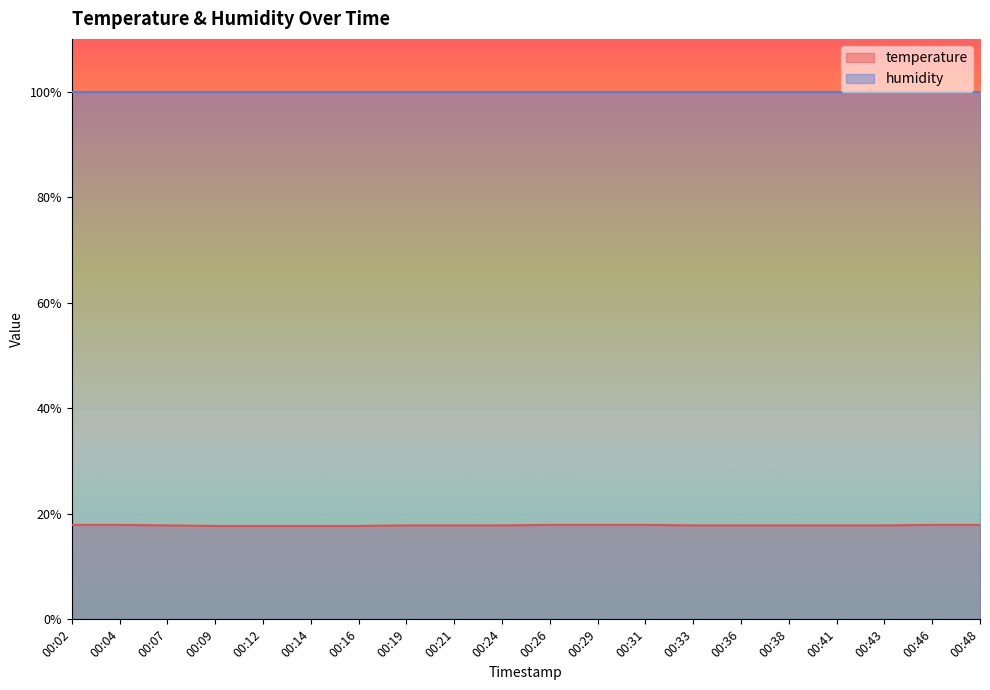

True or false: temperature has a value of 3.9 at 00:16.

False